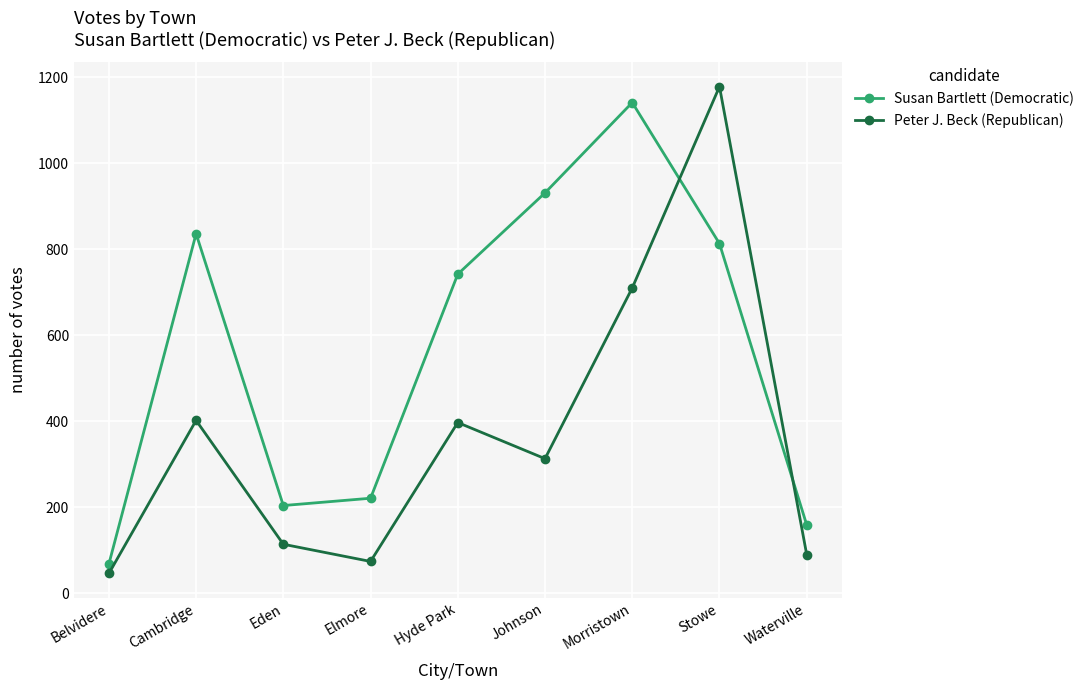

What is the maximum value shown in the chart?

1178